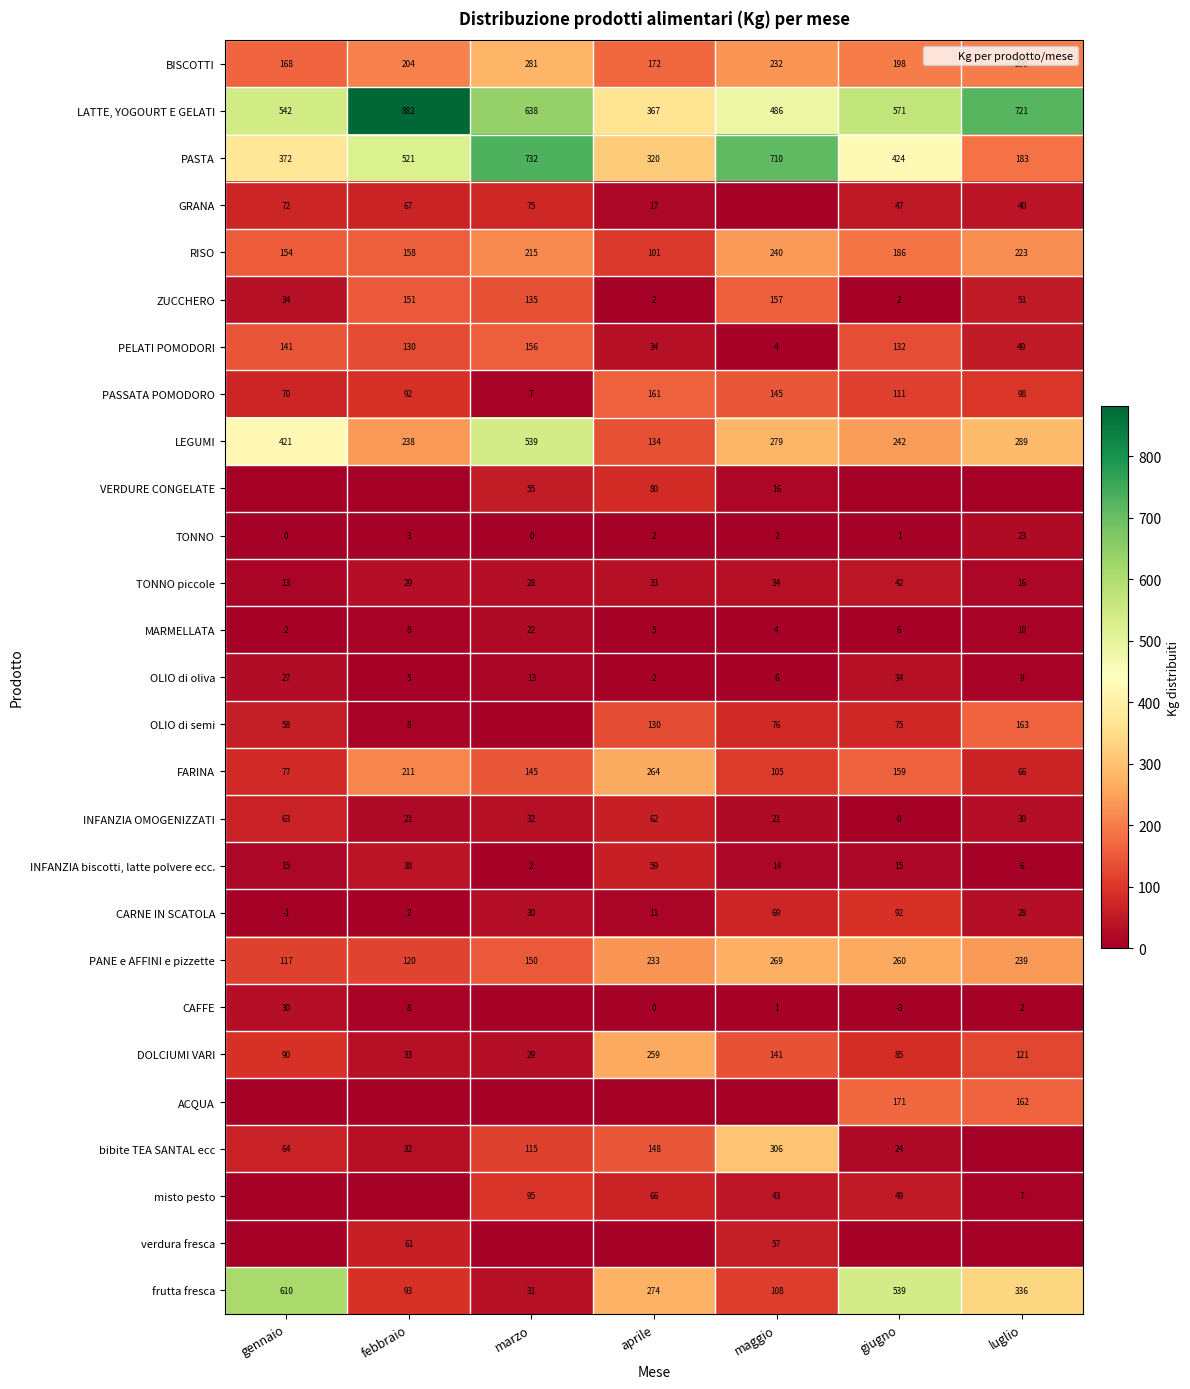

Which series has the widest spread of values?

frutta fresca